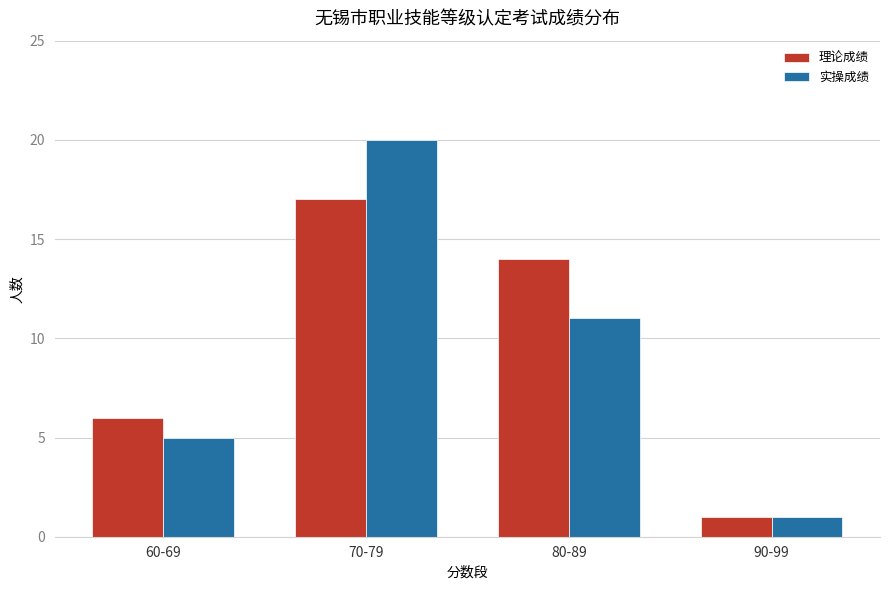

What is the label of the 2nd bar from the left?

70-79